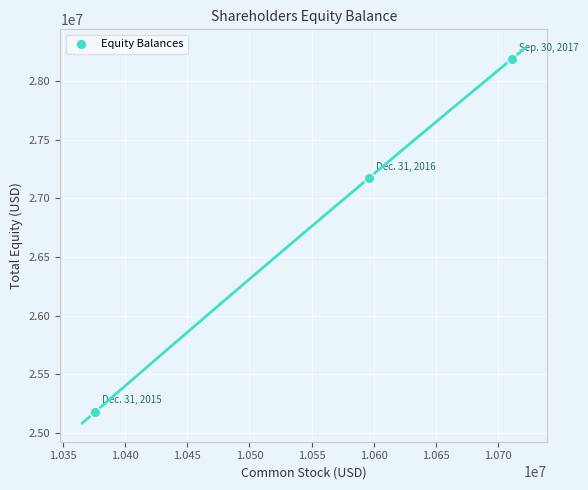

What is the range of Y values (max minus min)?

3008000